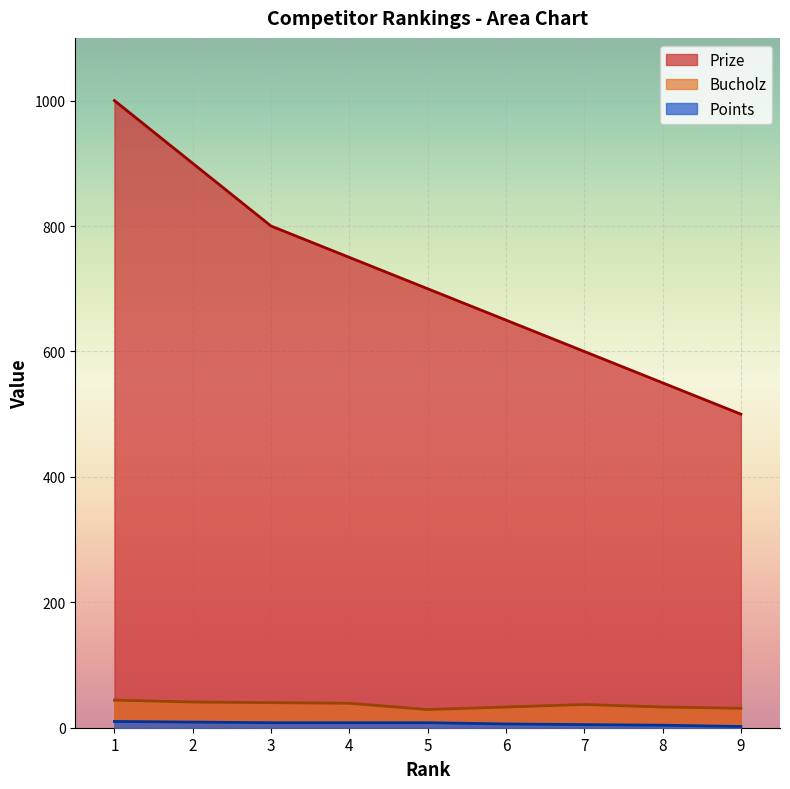

Is the value of Points at 7 greater than the value of Bucholz at 1?

No